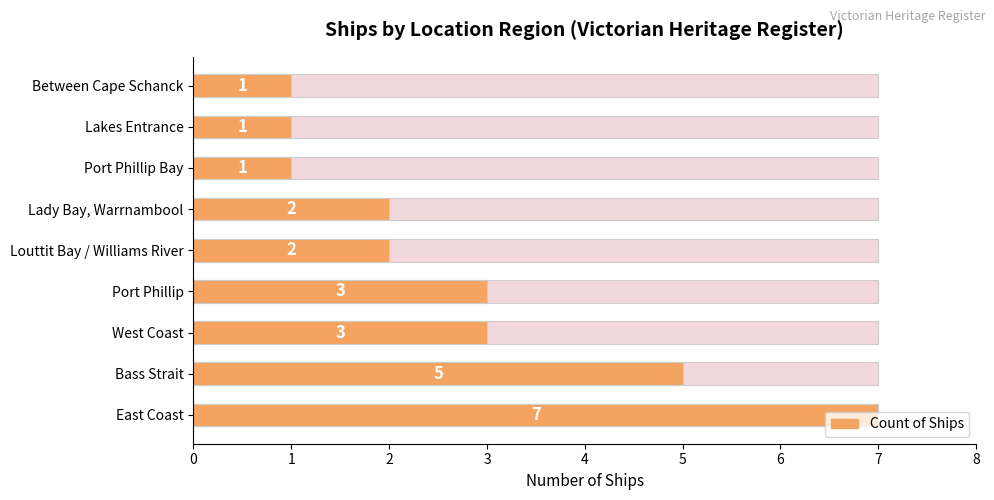

Reading left to right, extract all data points from this chart.

7	5	3	3	2	2	1	1	1